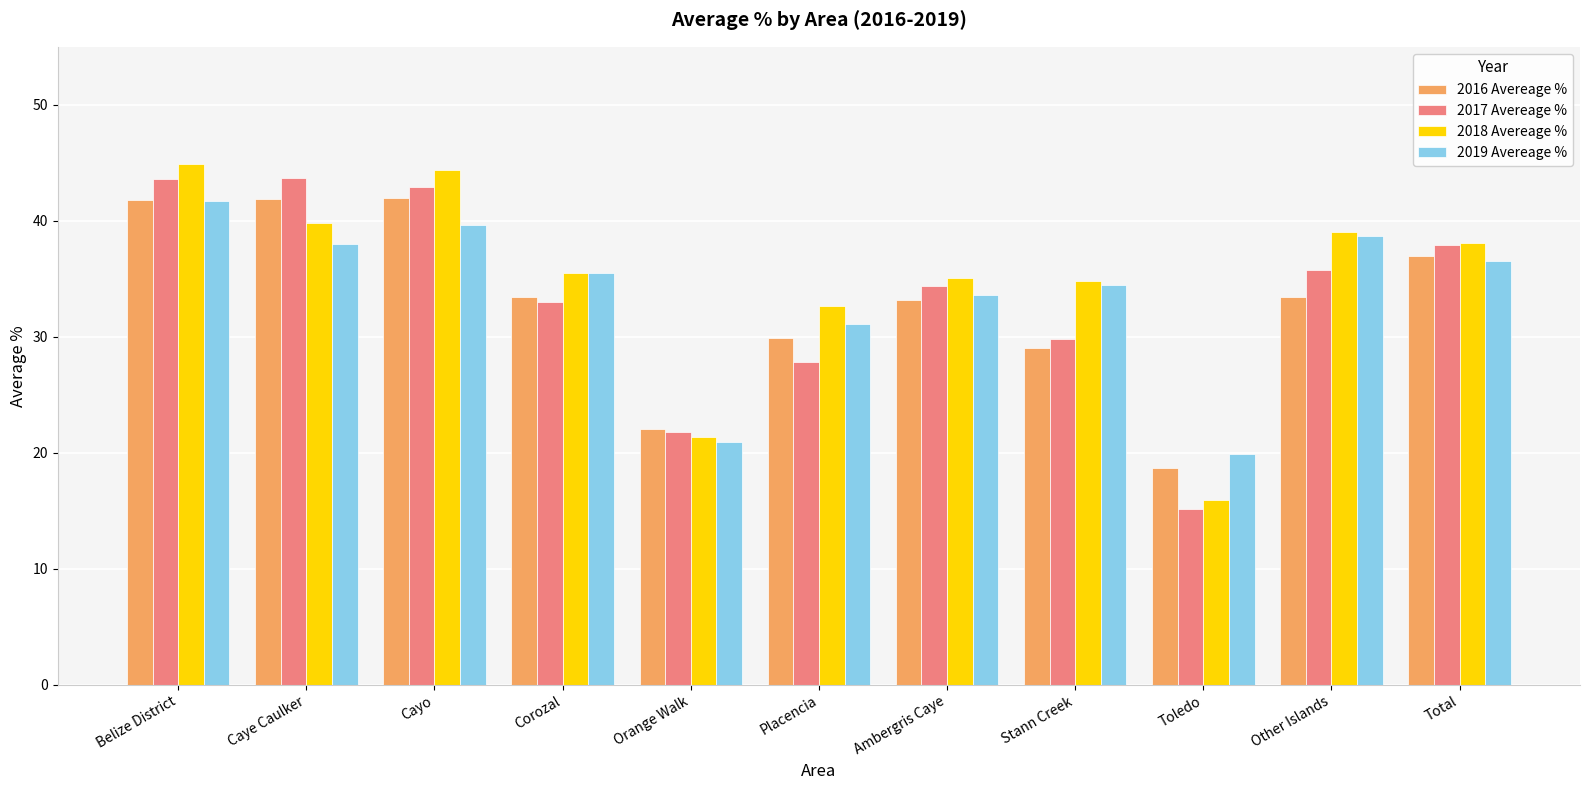

What is the smallest value displayed?

15.2